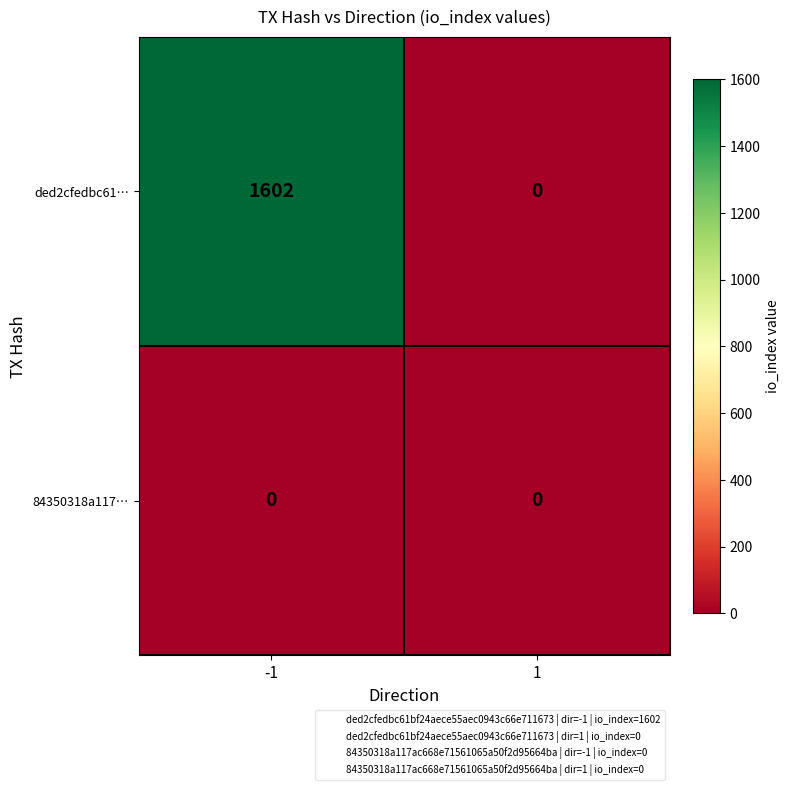

Reading right to left, extract all data points from this chart.

ded2cfedbc61…: 0	1602
84350318a117…: 0	0